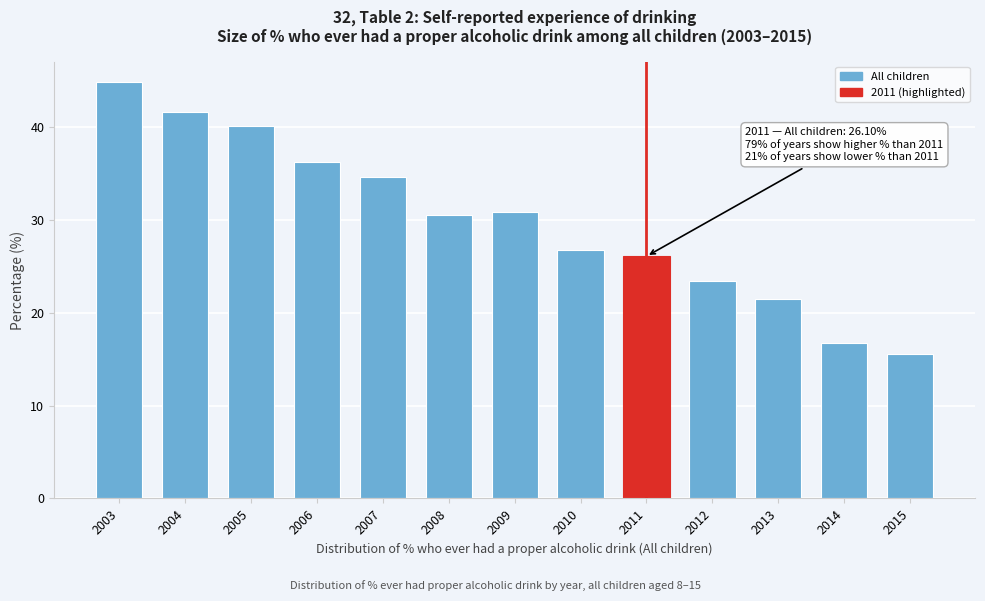

What is the value of the 2nd bar from the left?

41.6